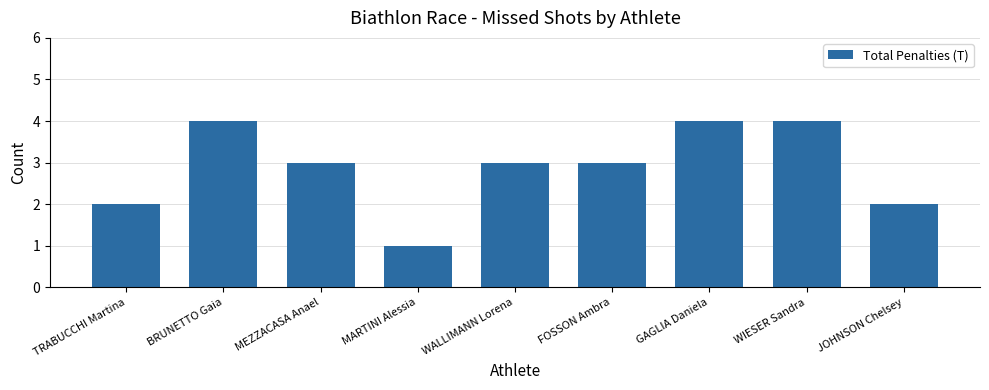

What is the label of the 4th bar from the right?

FOSSON Ambra